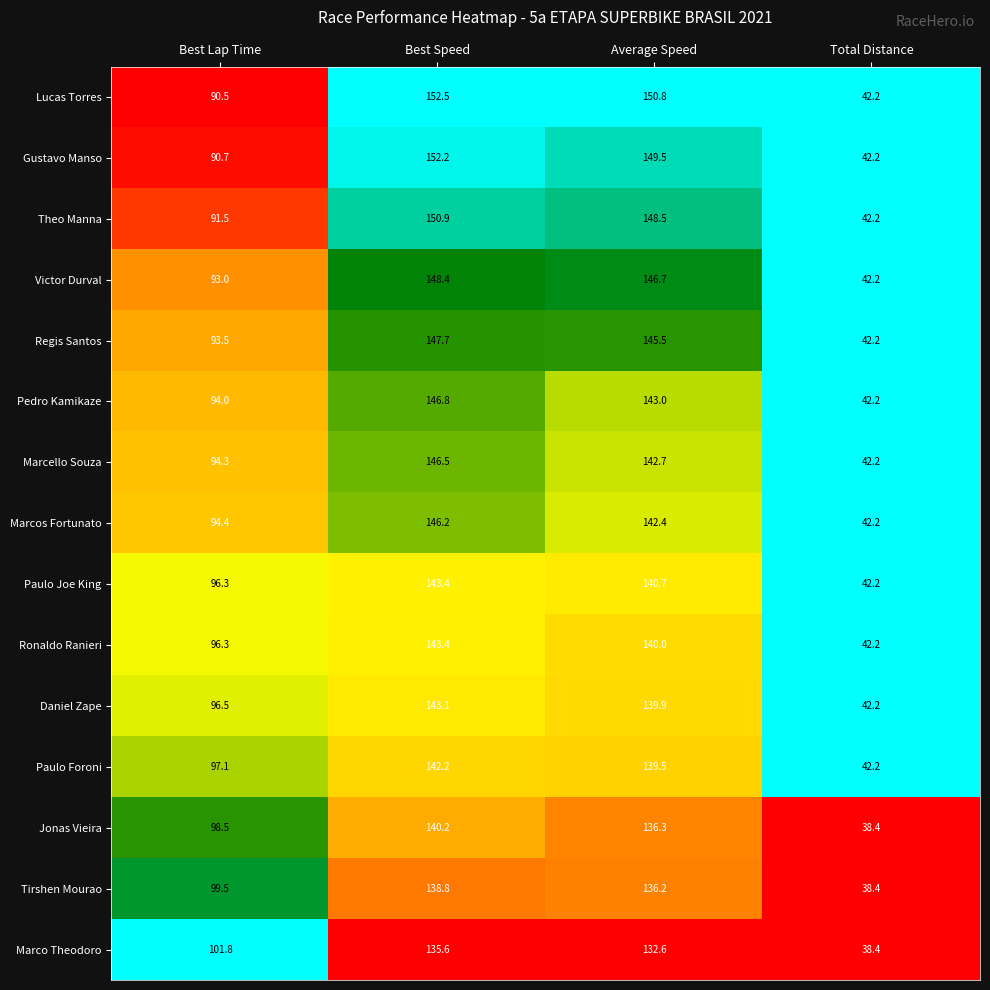

What is the maximum value for Marcos Fortunato?

146.2